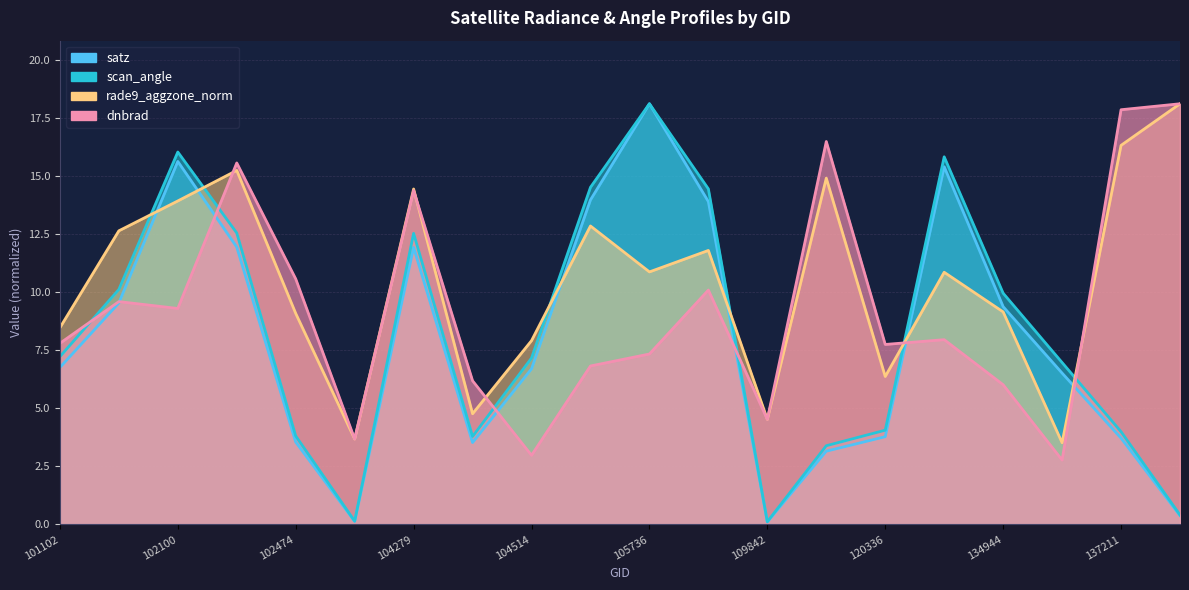

At which category is the sum across all series the highest?

102352